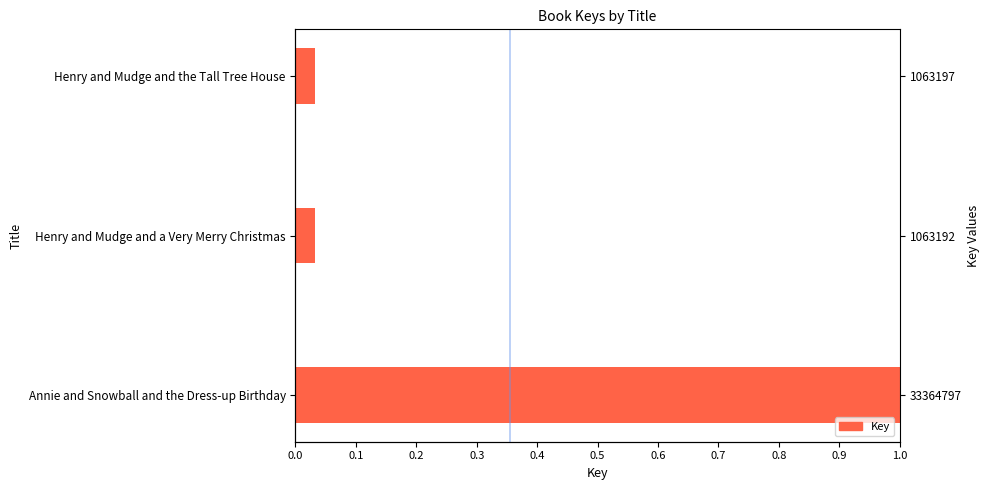

Reading left to right, list all the values displayed in this chart.

1.0	0.0	0.0